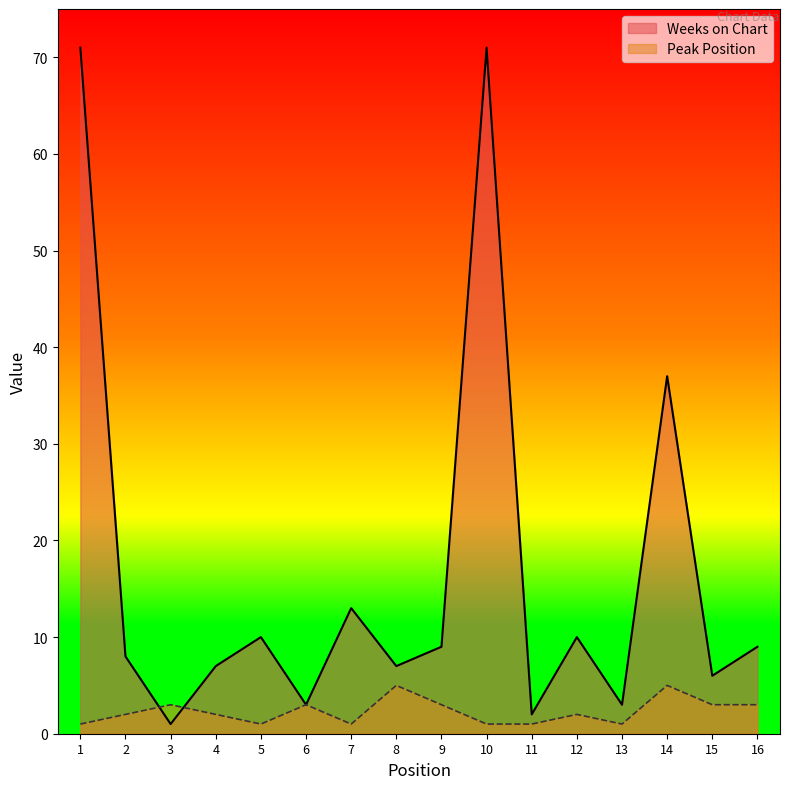

What is the sum of the Weeks on Chart values at 3 and 16?

10